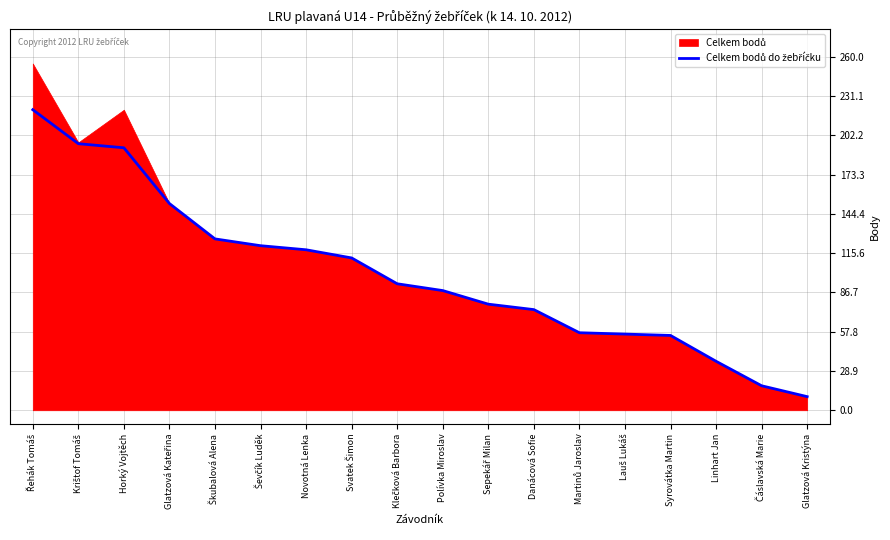

Reading right to left, transcribe all the data shown in this chart.

Glatzová Kristýna=10	Čáslavská Marie=18	Linhart Jan=36	Syrovátka Martin=55	Lauš Lukáš=56	Martinů Jaroslav=57	Danácová Sofie=74	Sepekář Milan=78	Polívka Miroslav=88	Klečková Barbora=93	Svatek Šimon=112	Novotná Lenka=118	Ševčík Luděk=121	Škubalová Alena=126	Glatzová Kateřina=152	Horký Vojtěch=193	Krištof Tomáš=196	Řehák Tomáš=221